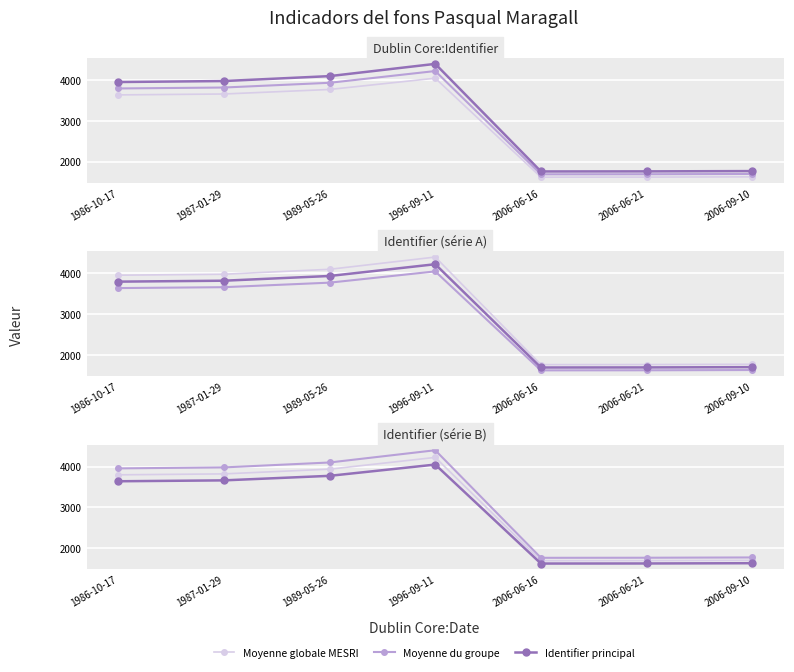

How many interior local peaks does the Moyenne du groupe series have?

1